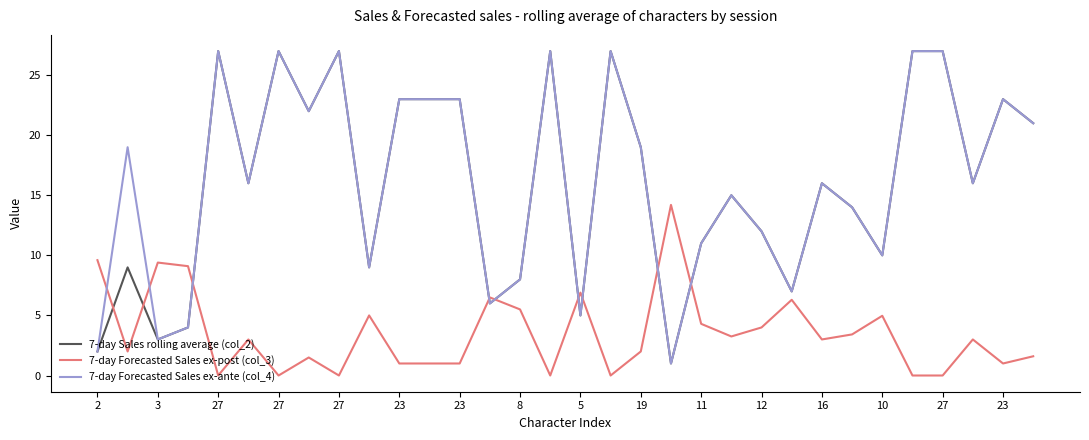

What is the greatest value displayed?

27.0